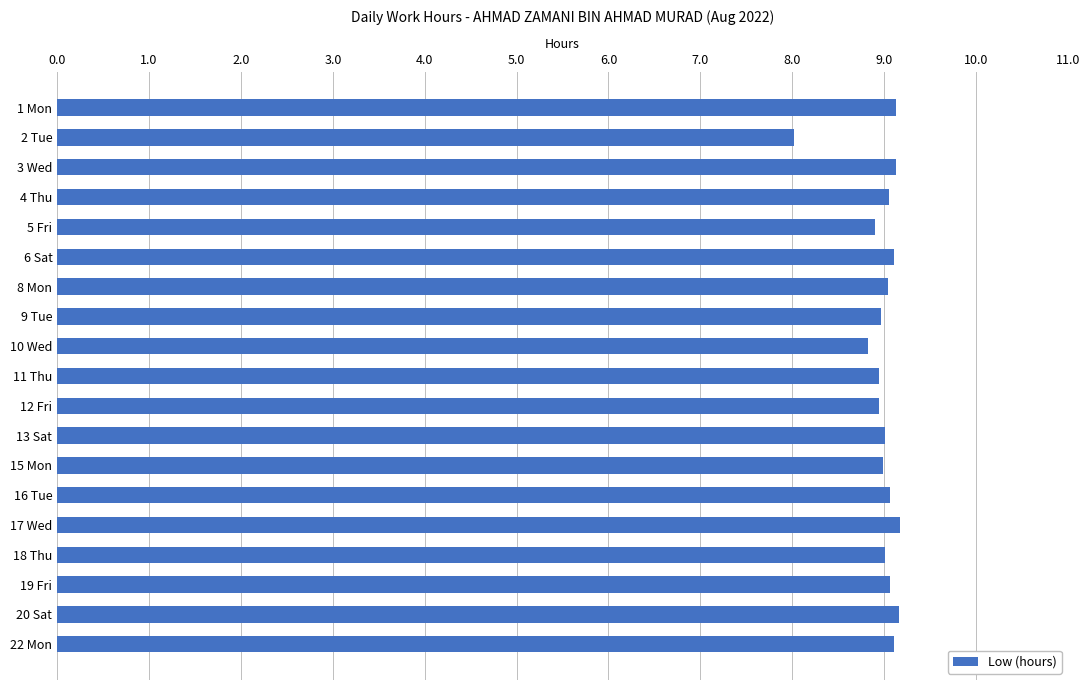

What is the value of the 16th bar from the top?

9.0